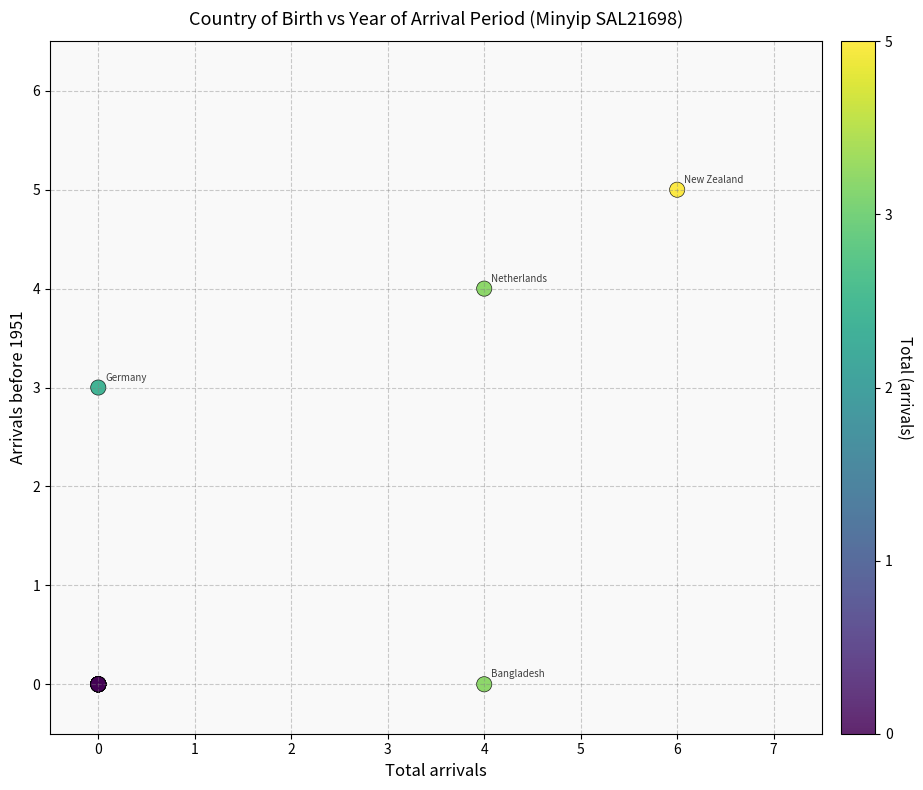

What Y value in the scatter plot is closest to 2?

3